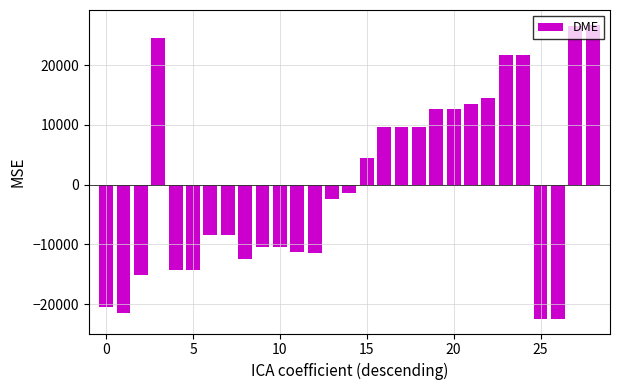

What is the value of the 10th bar from the left?

-10465.4